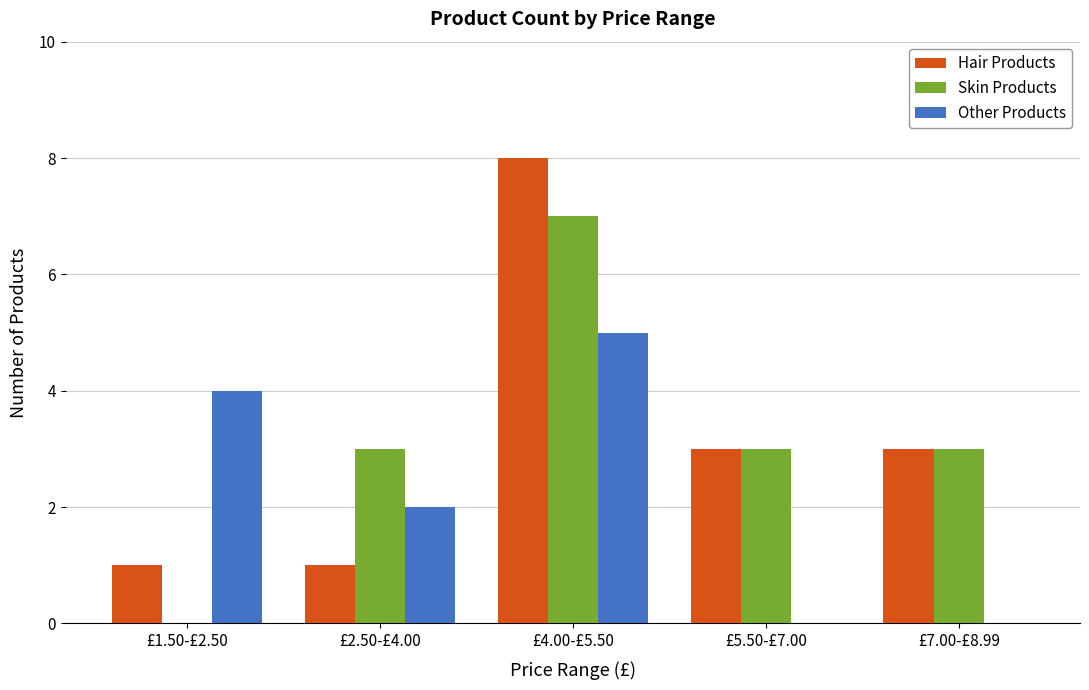

Between £1.50-£2.50 and £2.50-£4.00, which series saw the biggest shift?

Skin Products